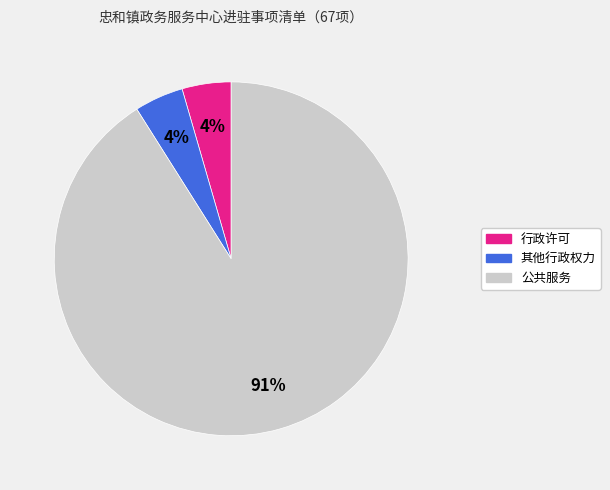

True or false: 其他行政权力 accounts for 12% of the total.

False